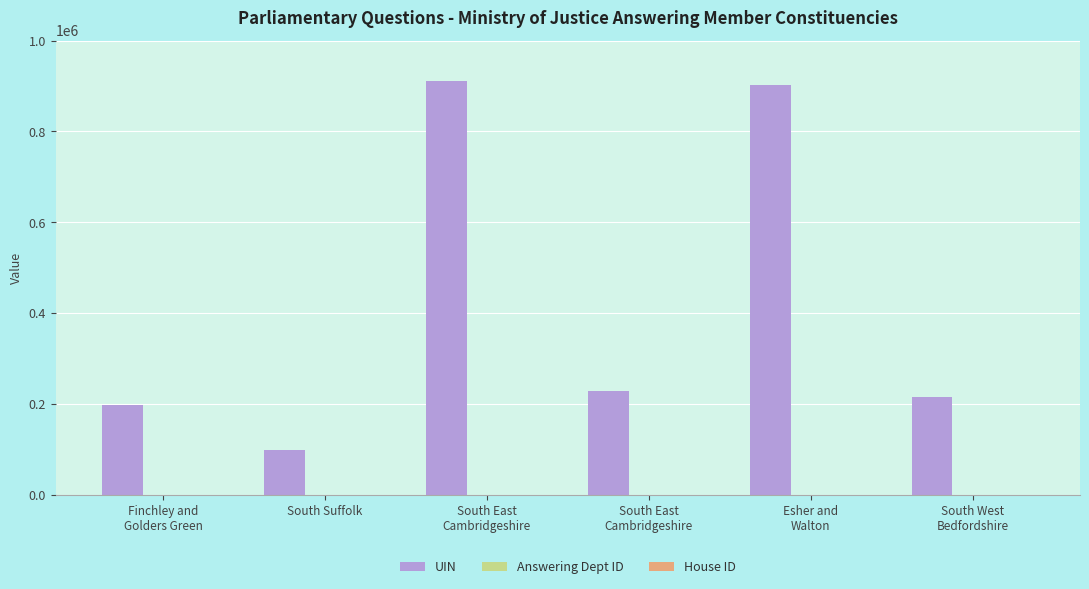

What value does the UIN series have at Esher and
Walton, to the nearest 50?

903250